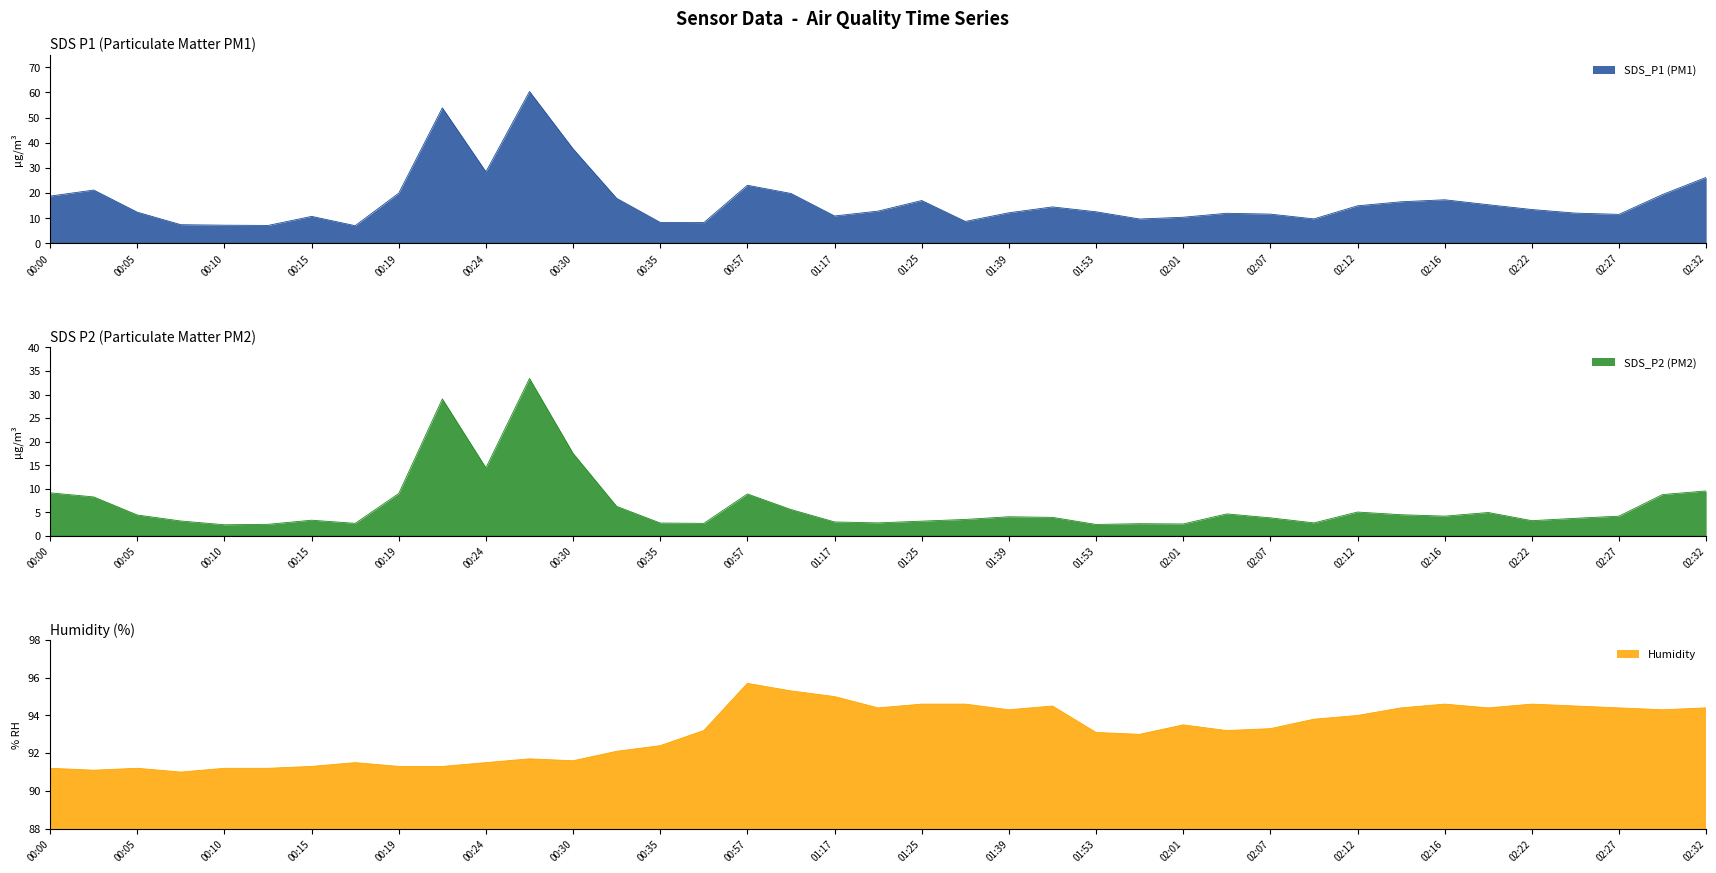

Where does the Humidity series first go above 93?

00:37